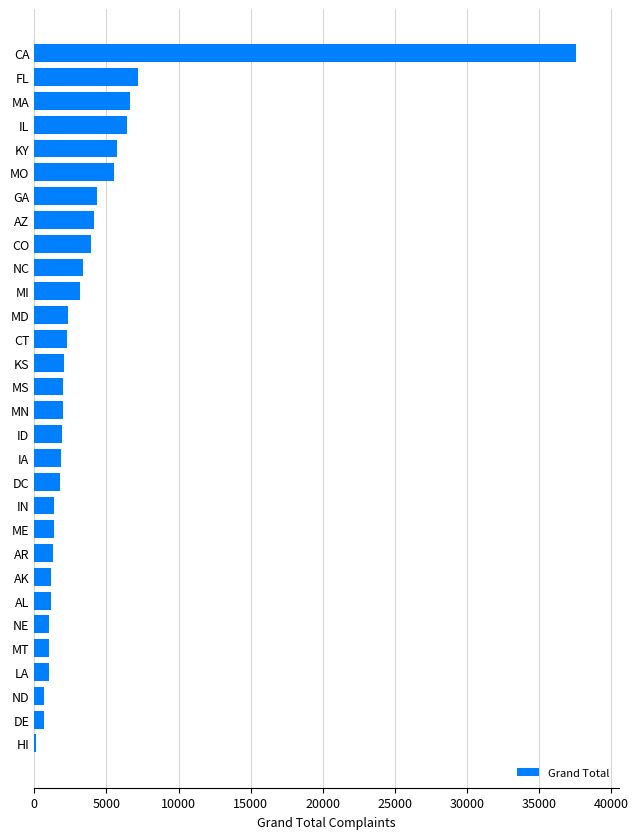

What is the change in value from MT to NC?

+2325